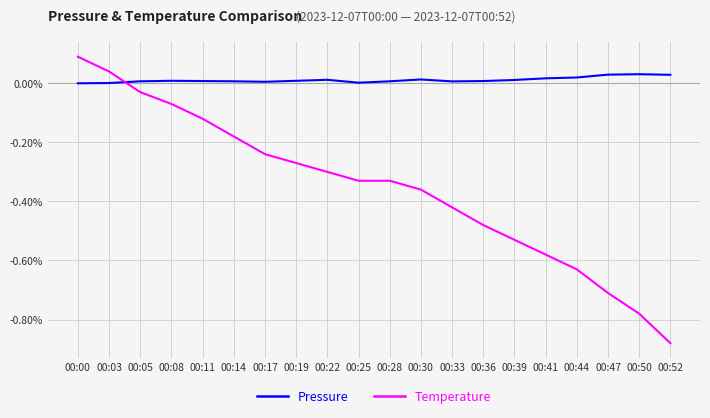

What is the spread (max minus min) of values at 00:36?

0.5